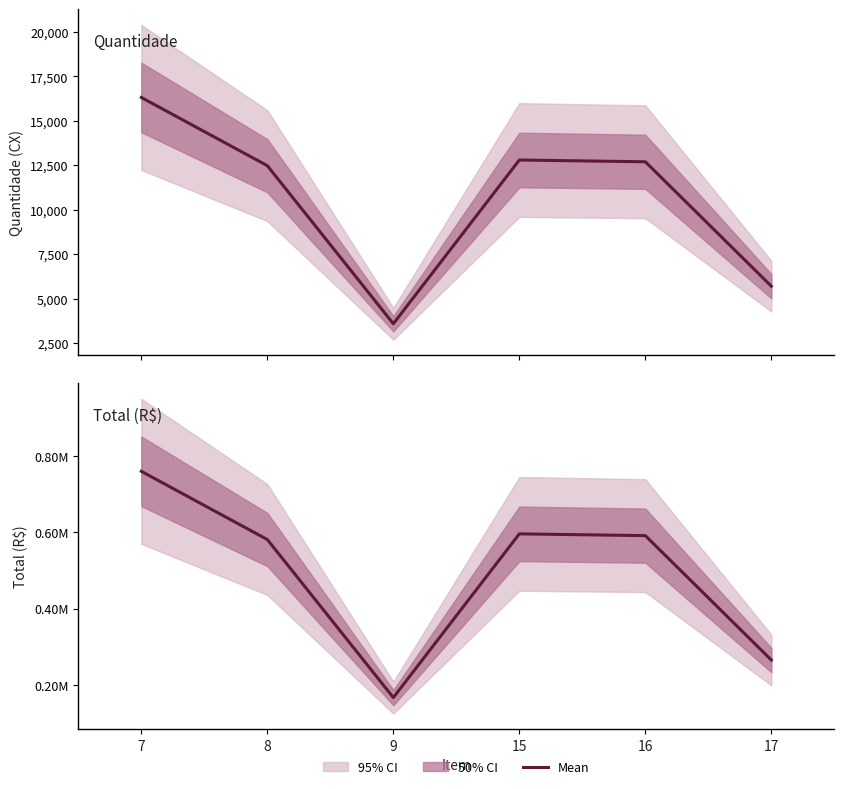

What is the difference between the highest and lowest values at 16?

578485.0